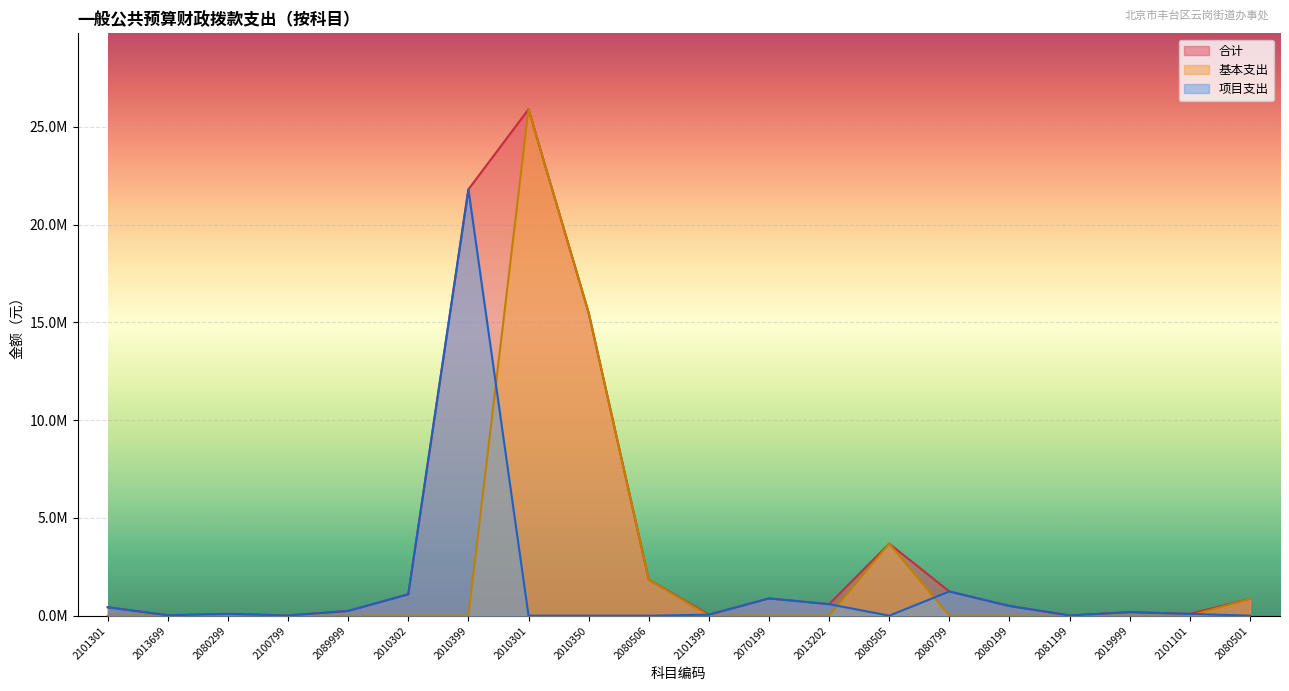

At which category is the sum across all series the highest?

2010301